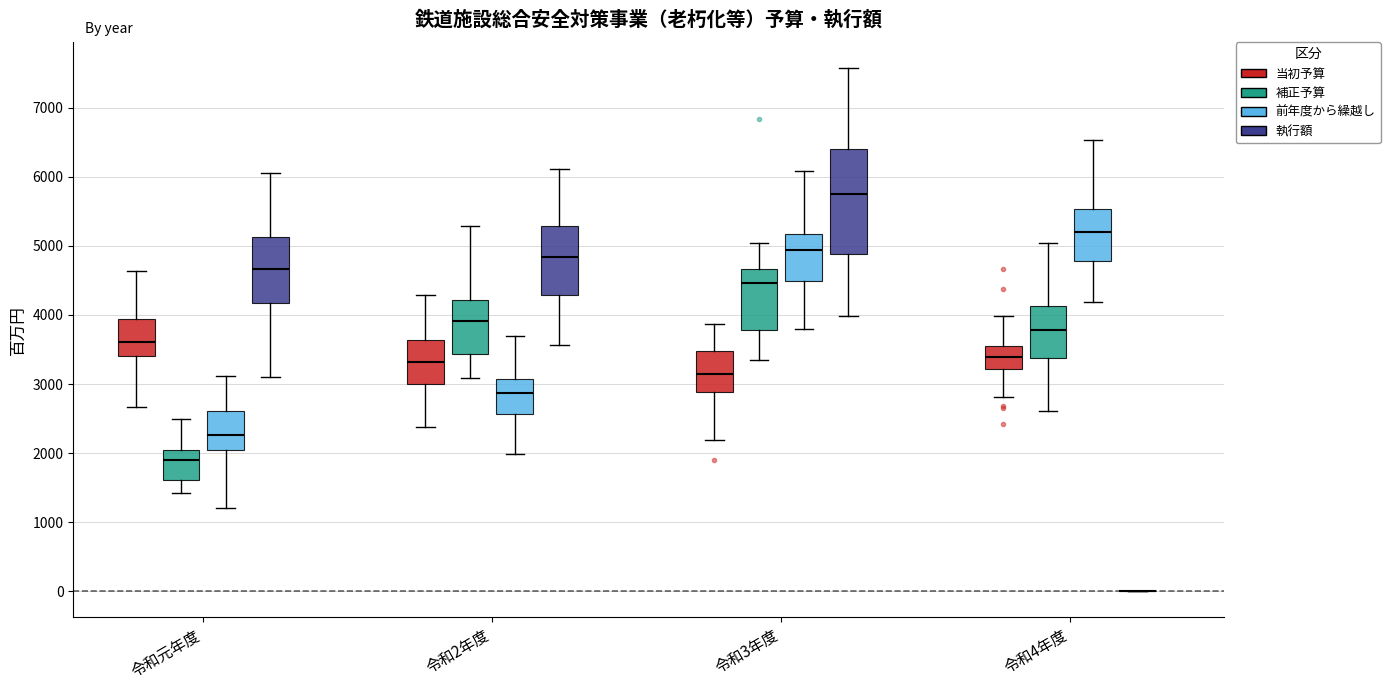

Reading left to right, transcribe this box plot: for each box, give where its median line is, the range the box spans, and where its two whiskers end, as read against the y-axis. The values are not printed on the chart, so give them approximately, as read against the axis.

令和元年度 (当初予算): median 3600, box 3400 to 3900, whiskers 2700 to 4600
令和元年度 (補正予算): median 1900, box 1600 to 2000, whiskers 1400 to 2500
令和元年度 (前年度から繰越し): median 2300, box 2000 to 2600, whiskers 1200 to 3100
令和元年度 (執行額): median 4700, box 4200 to 5100, whiskers 3100 to 6100
令和2年度 (当初予算): median 3300, box 3000 to 3600, whiskers 2400 to 4300
令和2年度 (補正予算): median 3900, box 3400 to 4200, whiskers 3100 to 5300
令和2年度 (前年度から繰越し): median 2900, box 2600 to 3100, whiskers 2000 to 3700
令和2年度 (執行額): median 4800, box 4300 to 5300, whiskers 3600 to 6100
令和3年度 (当初予算): median 3100, box 2900 to 3500, whiskers 2200 to 3900
令和3年度 (補正予算): median 4500, box 3800 to 4700, whiskers 3300 to 5000
令和3年度 (前年度から繰越し): median 4900, box 4500 to 5200, whiskers 3800 to 6100
令和3年度 (執行額): median 5700, box 4900 to 6400, whiskers 4000 to 7600
令和4年度 (当初予算): median 3400, box 3200 to 3600, whiskers 2800 to 4000
令和4年度 (補正予算): median 3800, box 3400 to 4100, whiskers 2600 to 5000
令和4年度 (前年度から繰越し): median 5200, box 4800 to 5500, whiskers 4200 to 6500
令和4年度 (執行額): box collapsed to a line at 0, whiskers 0 to 0